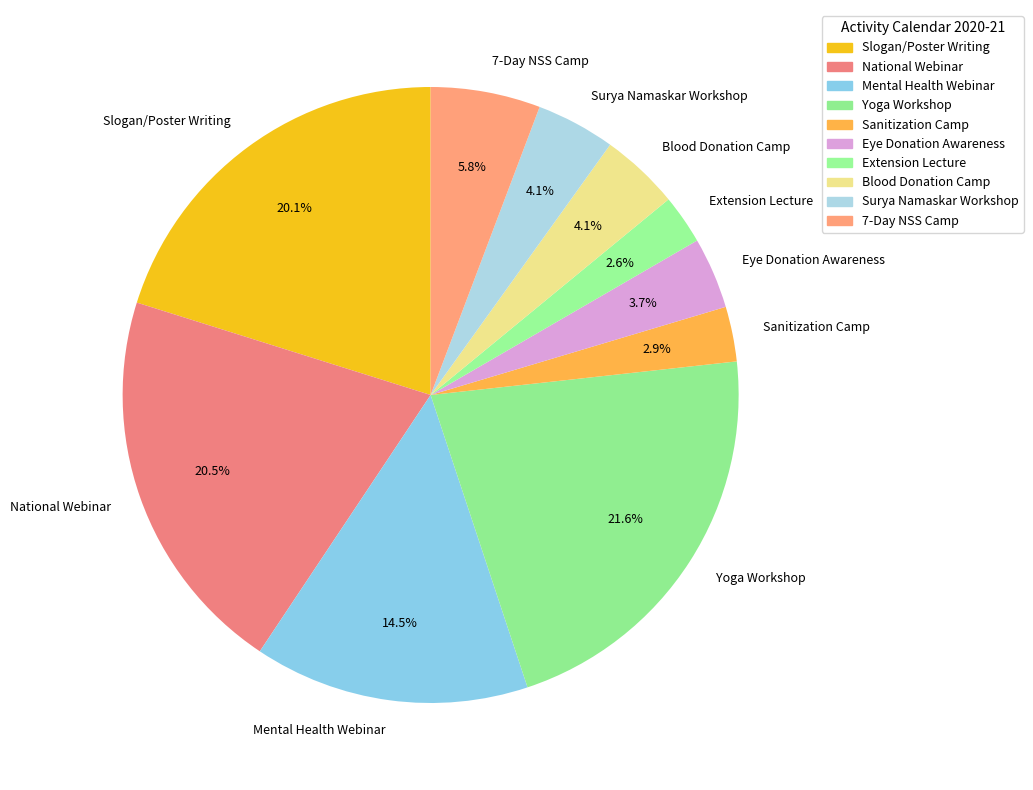

How many segments does this pie chart have?

10